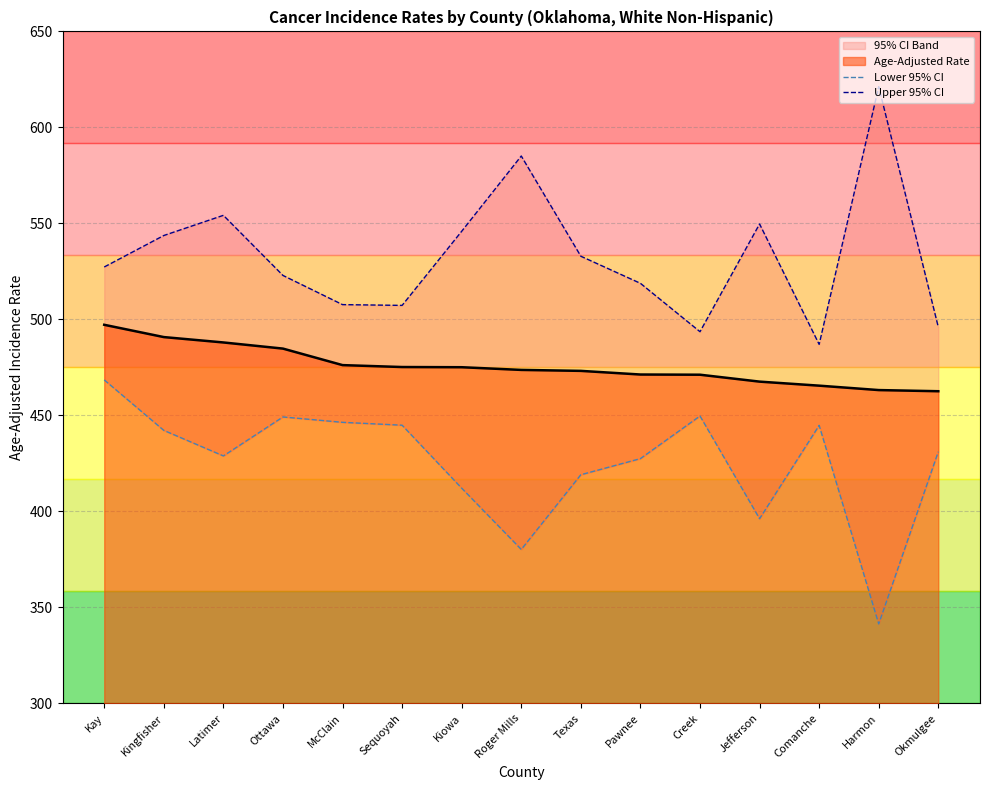

True or false: Age-Adjusted Rate has a value of 643.0 at Kiowa.

False